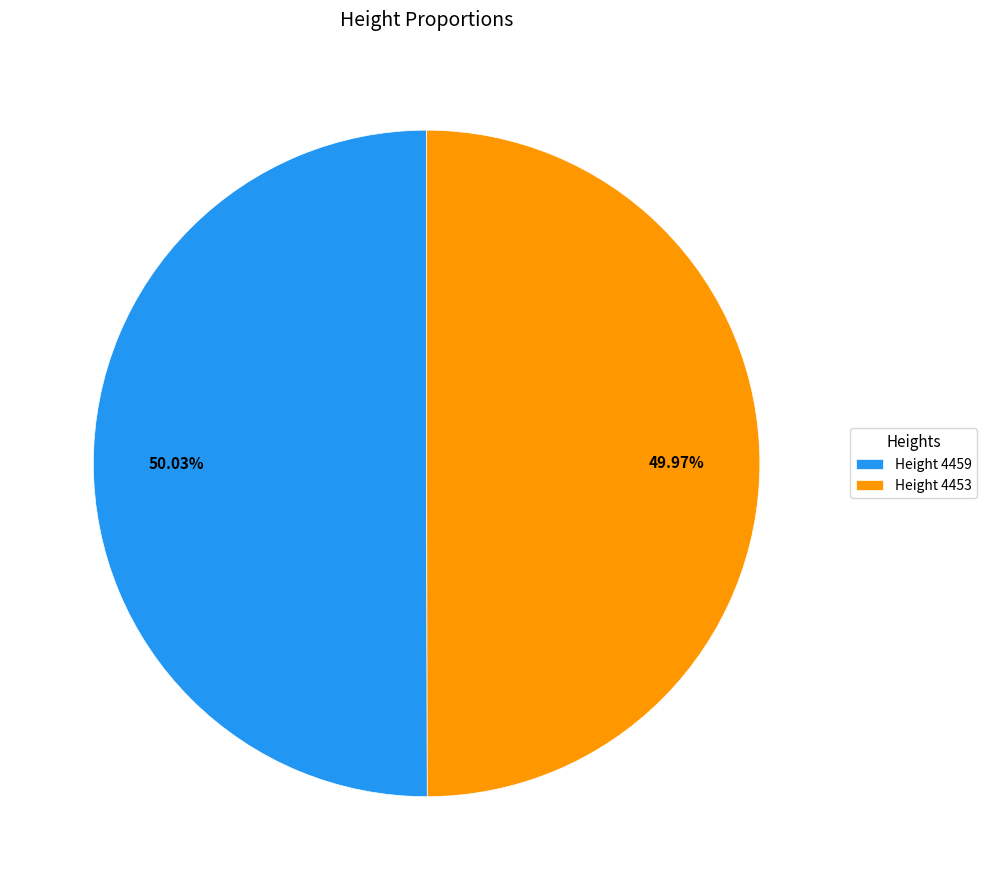

What is the ratio of the value at Height 4453 to the value at Height 4459?

1.0